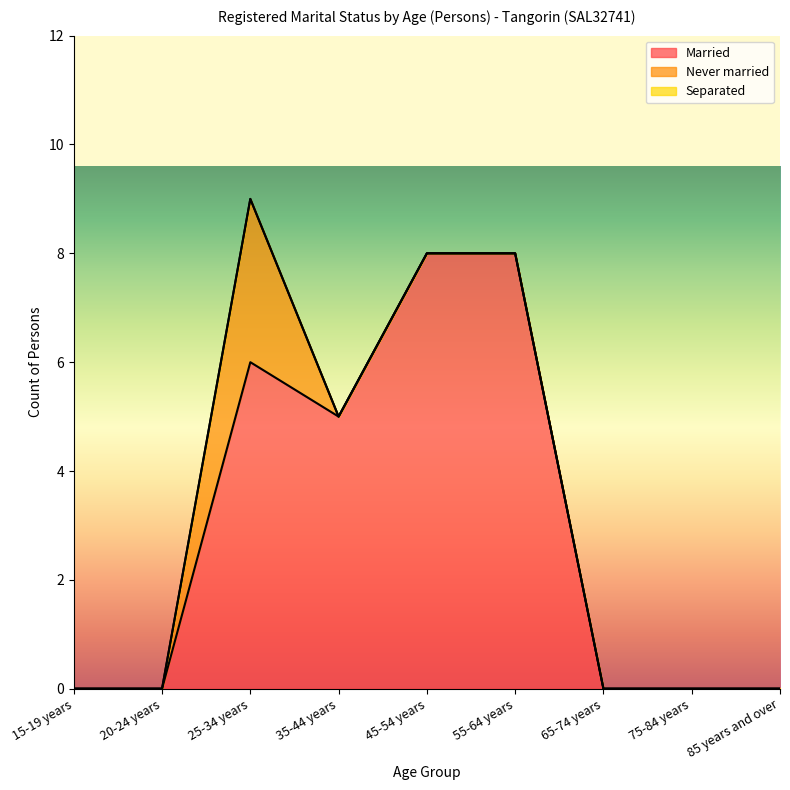

Which series has the largest total across all categories?

Married